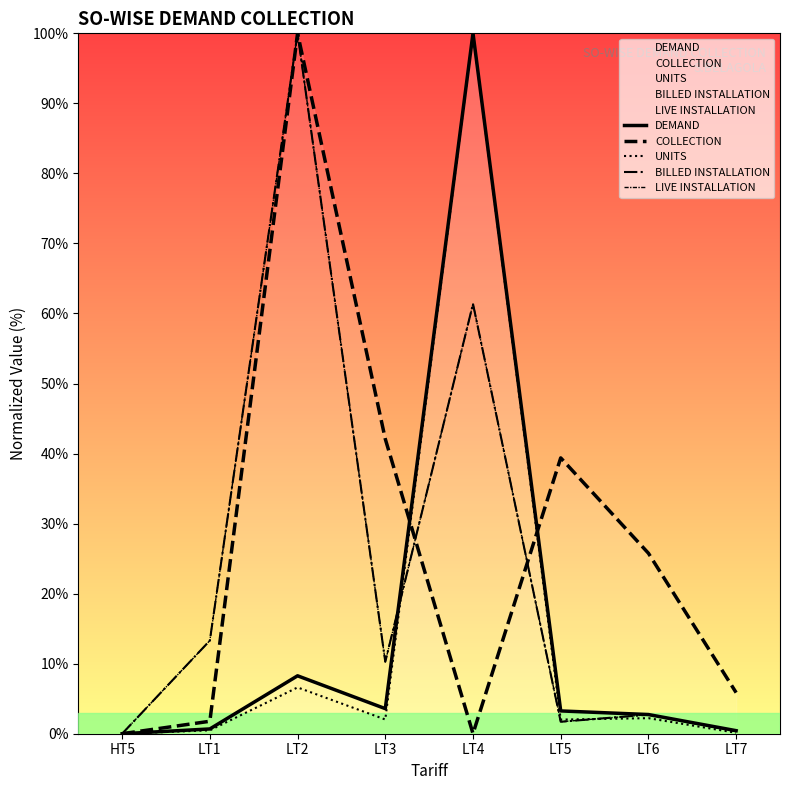

Where is BILLED INSTALLATION nearest to the value 50?

LT4